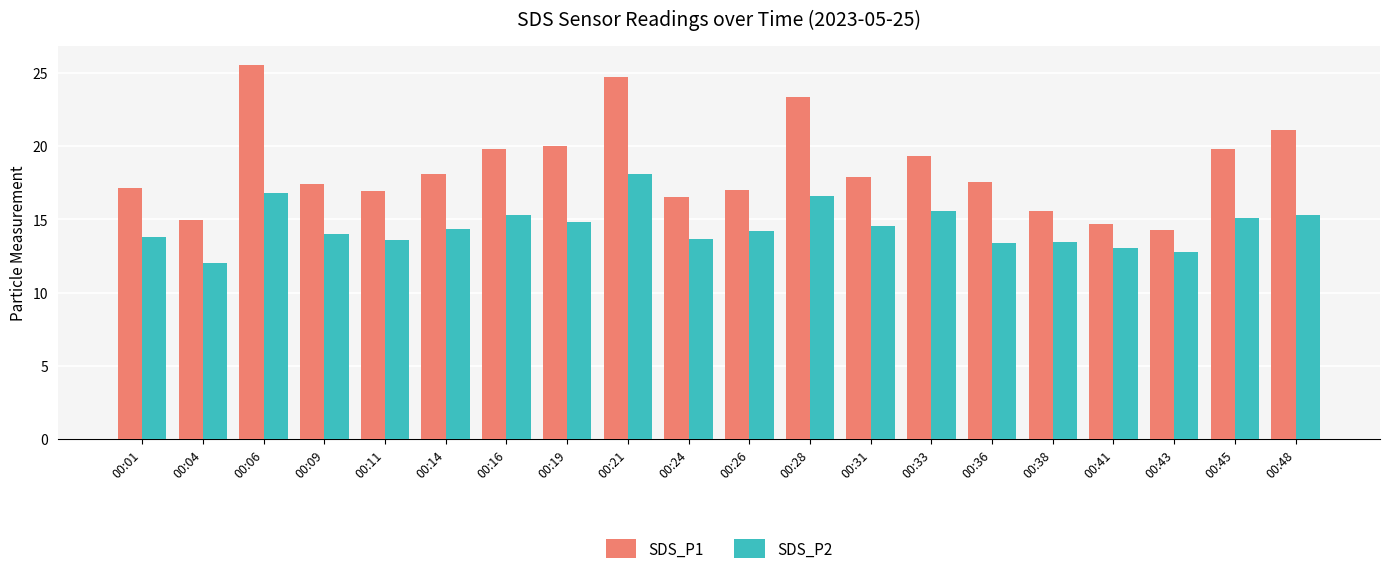

How many groups of bars are there?

20